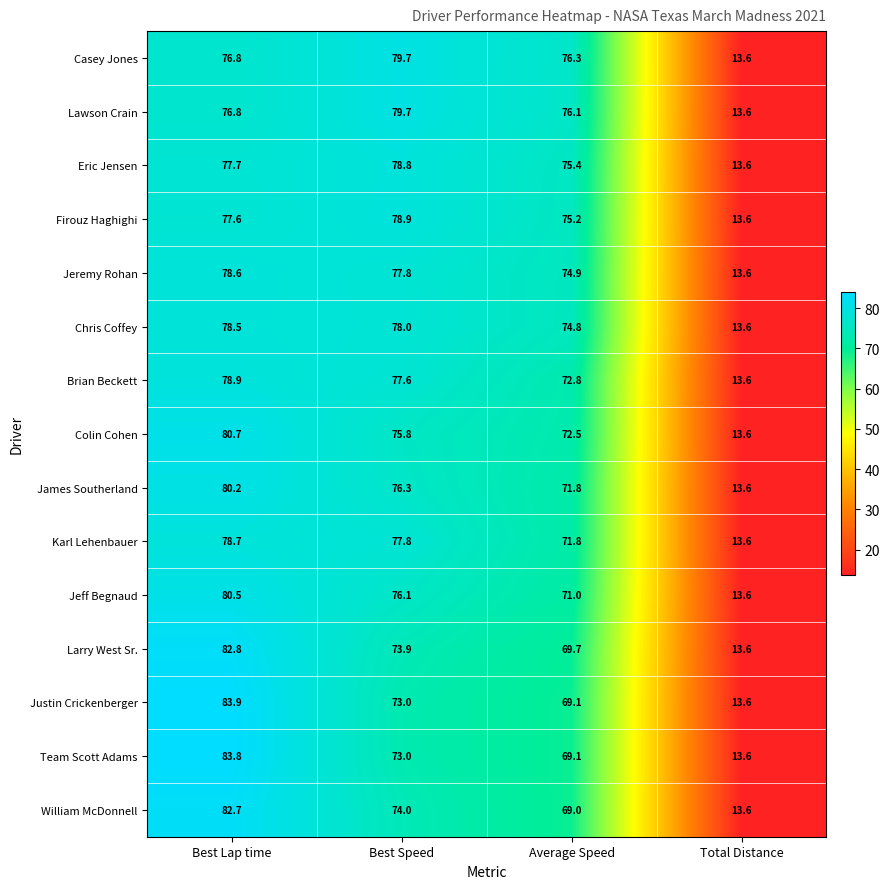

What is the total value across all series at Average Speed?

1089.5